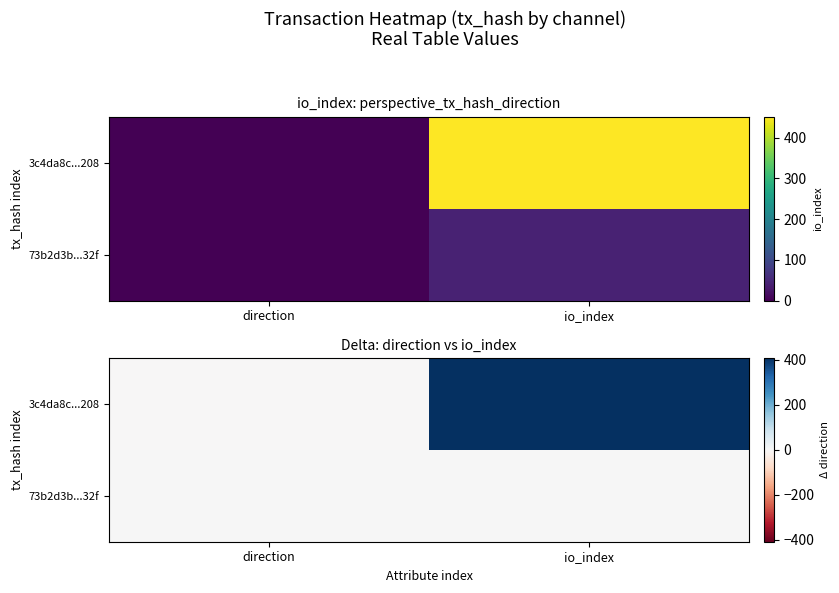

At io_index, list the series in order from smallest to largest.

73b2d3b...32f, 3c4da8c...208